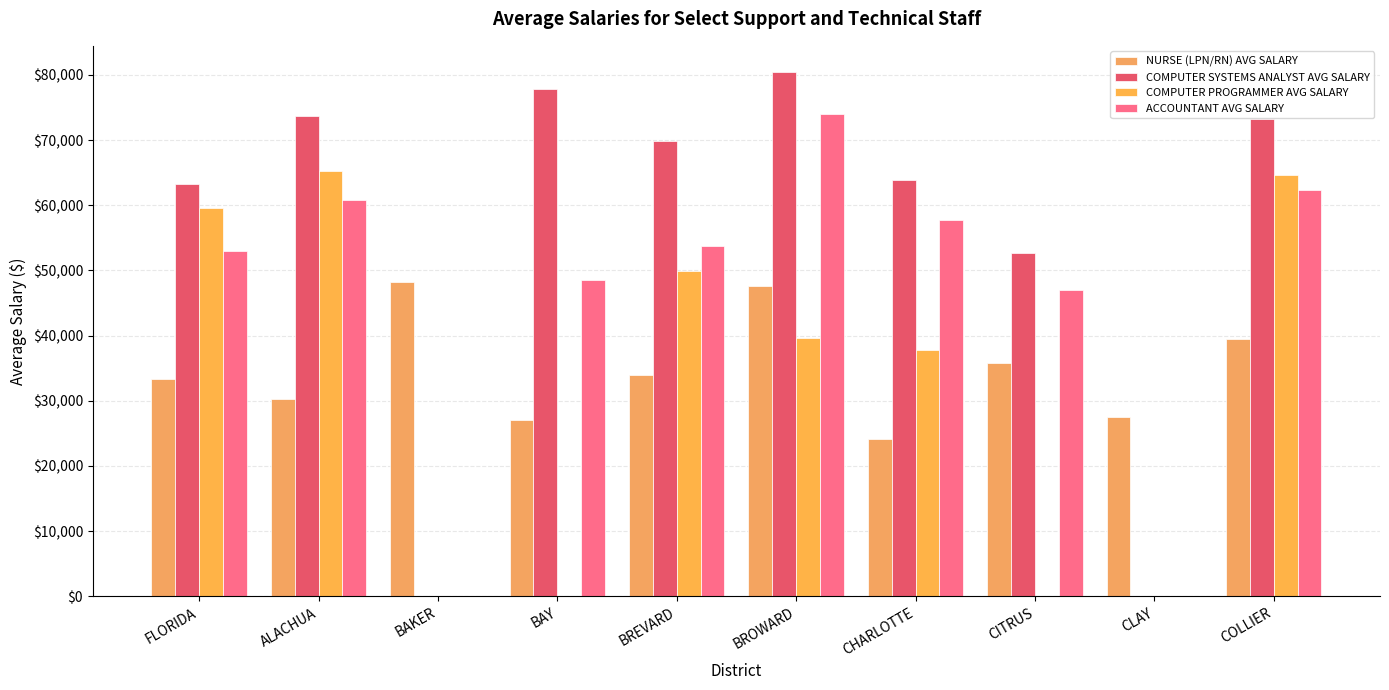

How many groups of bars are there?

10